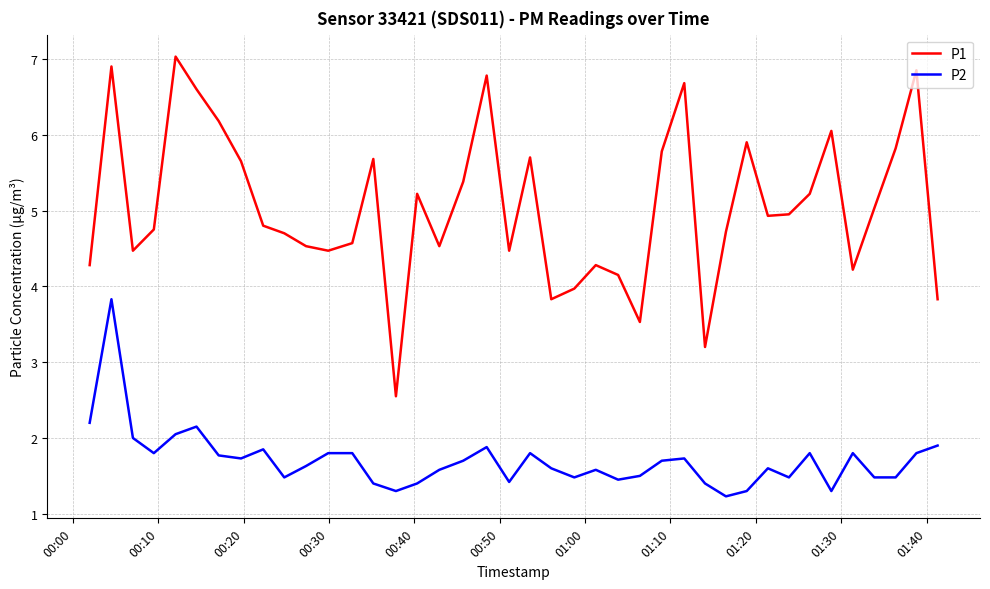

List the series in order of their overall mean, lowest first.

P2, P1